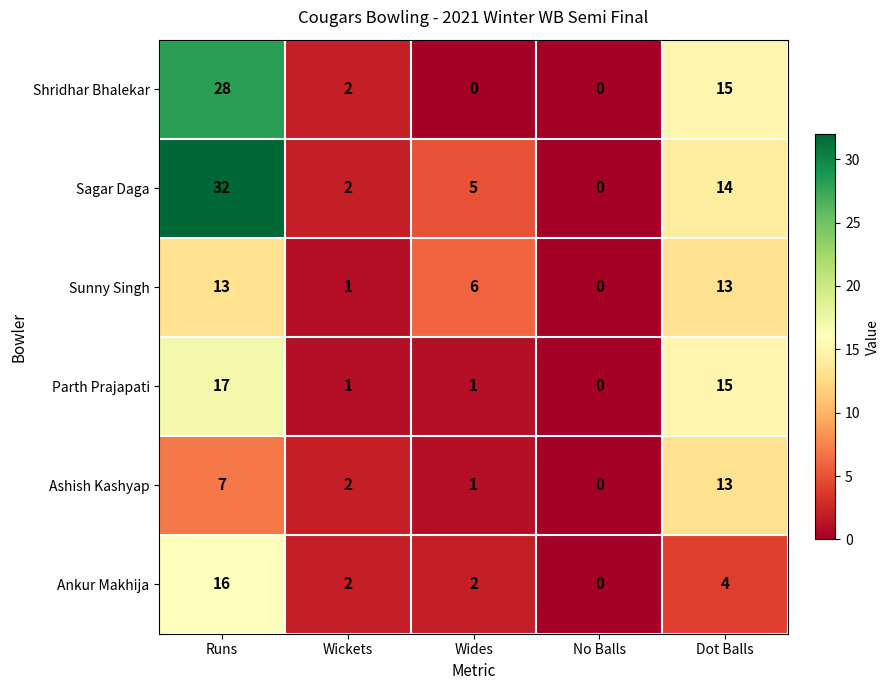

Which series has the largest range (max minus min)?

Sagar Daga